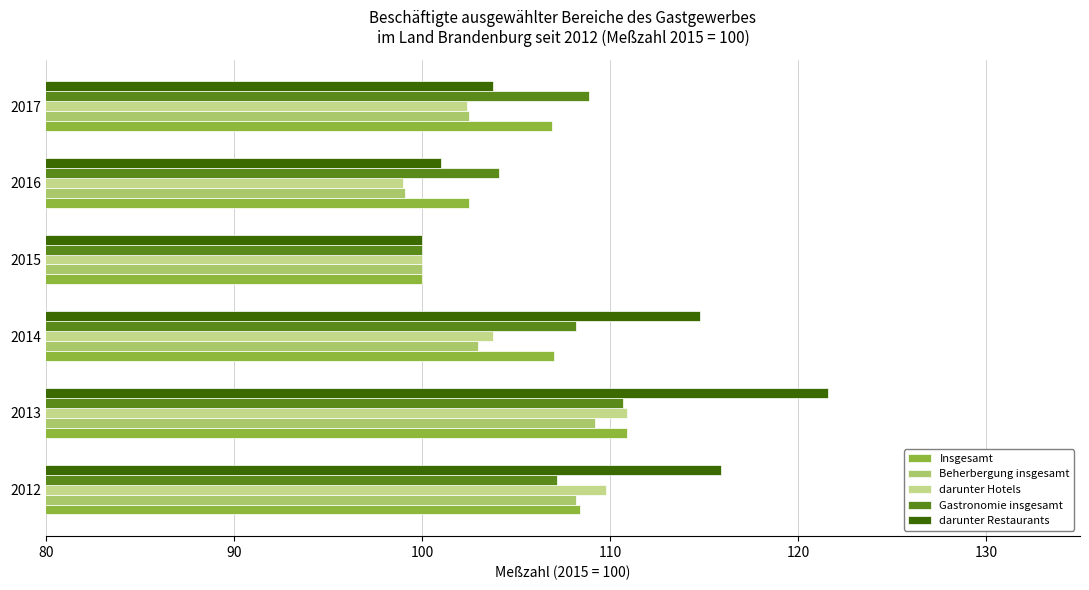

What is the greatest value displayed?

121.6